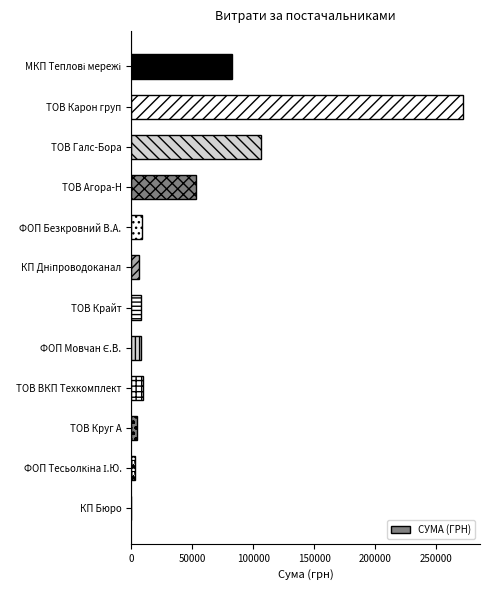

What is the change in value from ТОВ Галс-Бора to ТОВ ВКП Техкомплект?

-96877.3